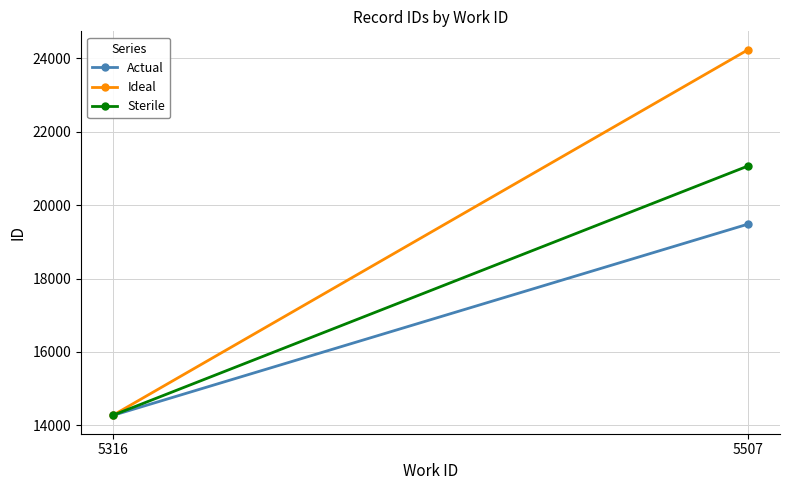

What are all the series names shown in the legend?

Actual, Ideal, Sterile